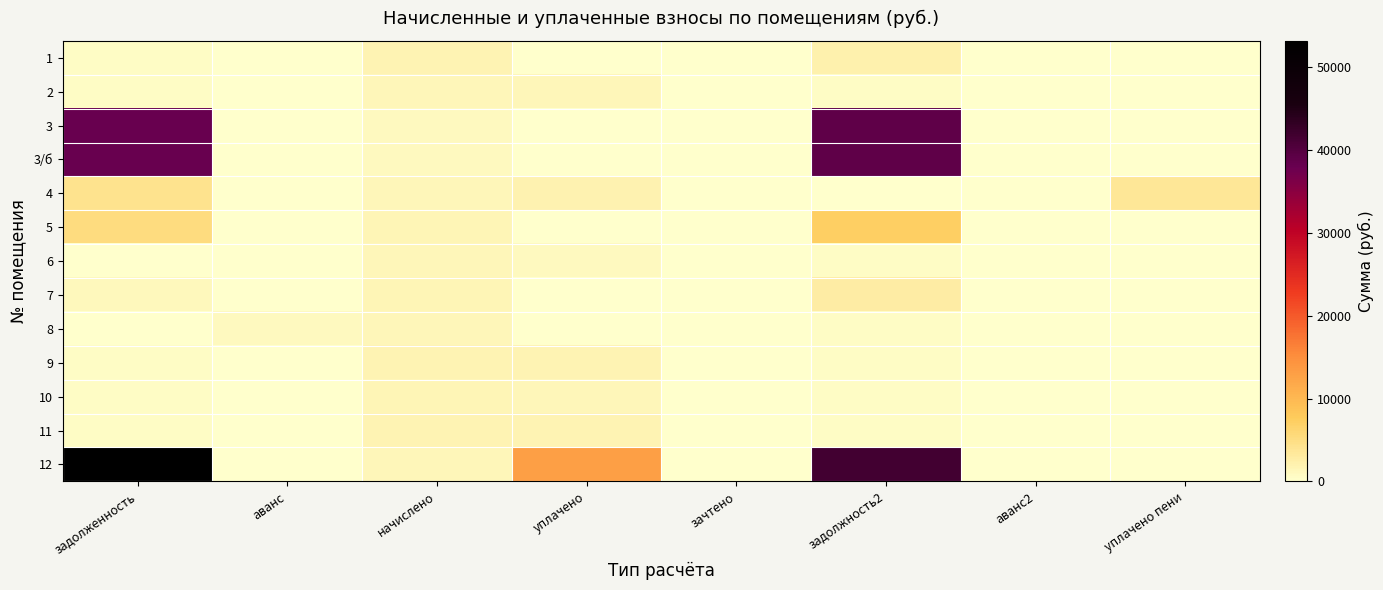

Which series has the largest range (max minus min)?

12